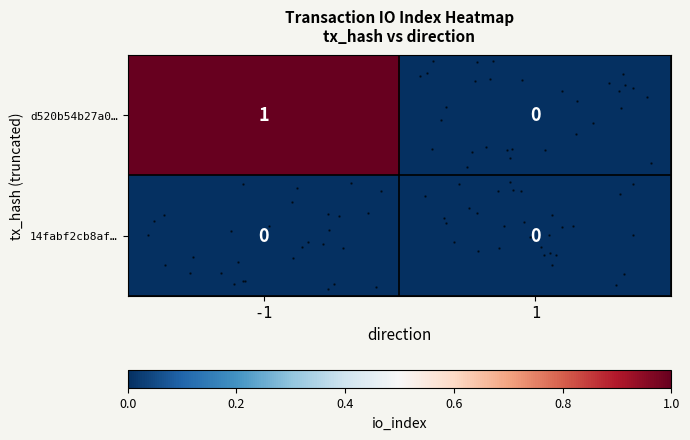

The value of d520b54b27a0… at 1 is 1. True or false?

False